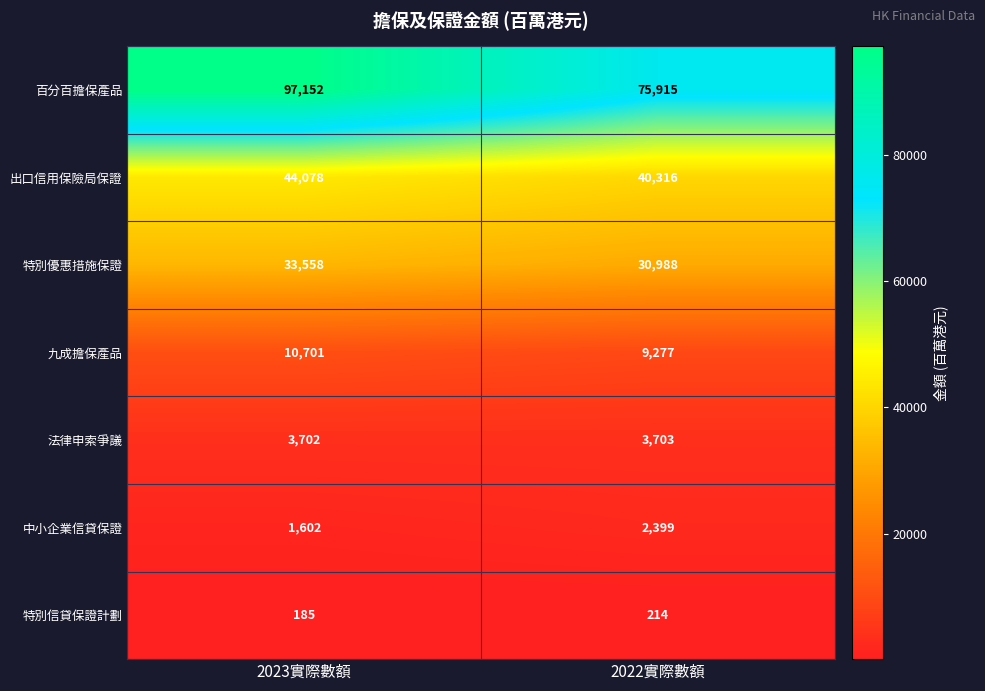

How many data points does each series have?

2